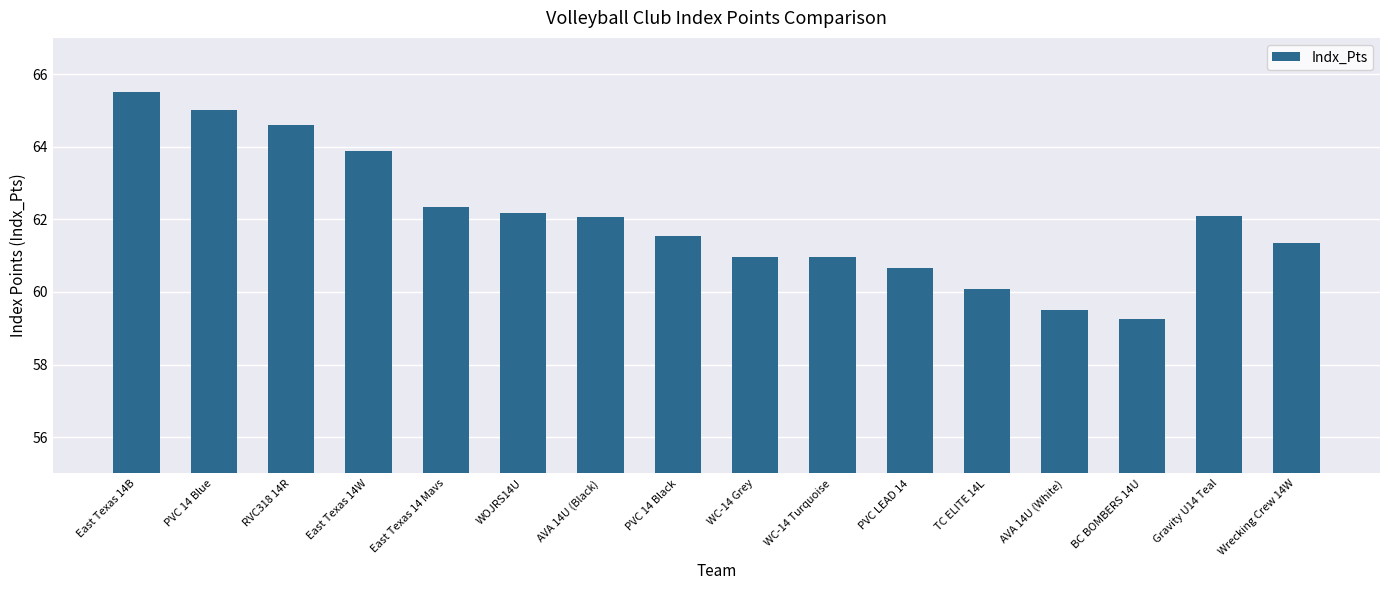

What is the change in value from AVA 14U (Black) to PVC 14 Black?

-0.5